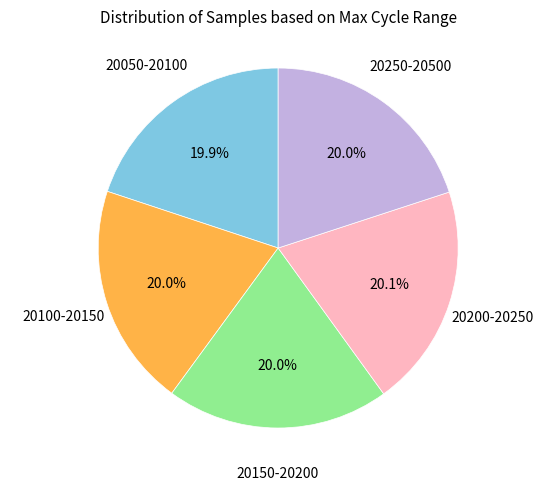

Is there a majority slice in this chart?

No